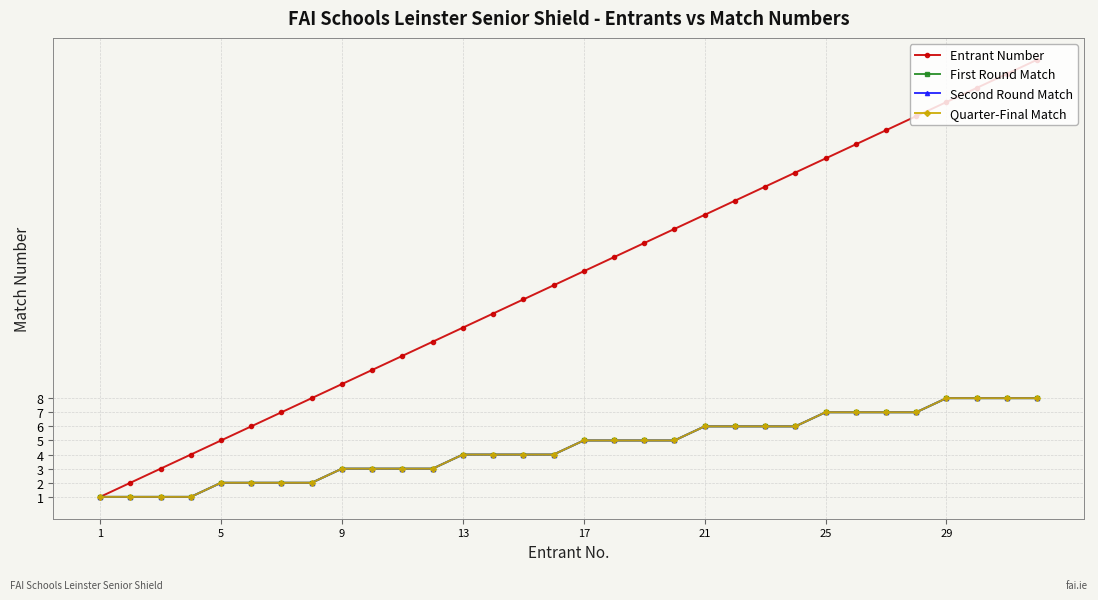

Reading left to right, what are all the values shown in this chart?

Entrant Number: 1	2	3	4	5	6	7	8	9	10	11	12	13	14	15	16	17	18	19	20	21	22	23	24	25	26	27	28	29	30	31	32
First Round Match: 1	1	1	1	2	2	2	2	3	3	3	3	4	4	4	4	5	5	5	5	6	6	6	6	7	7	7	7	8	8	8	8
Second Round Match: 1	1	1	1	2	2	2	2	3	3	3	3	4	4	4	4	5	5	5	5	6	6	6	6	7	7	7	7	8	8	8	8
Quarter-Final Match: 1	1	1	1	2	2	2	2	3	3	3	3	4	4	4	4	5	5	5	5	6	6	6	6	7	7	7	7	8	8	8	8